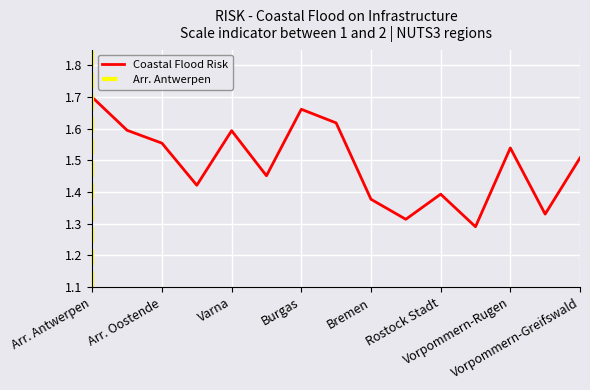

Between Arr. Antwerpen and Bremen, which is larger?

Arr. Antwerpen